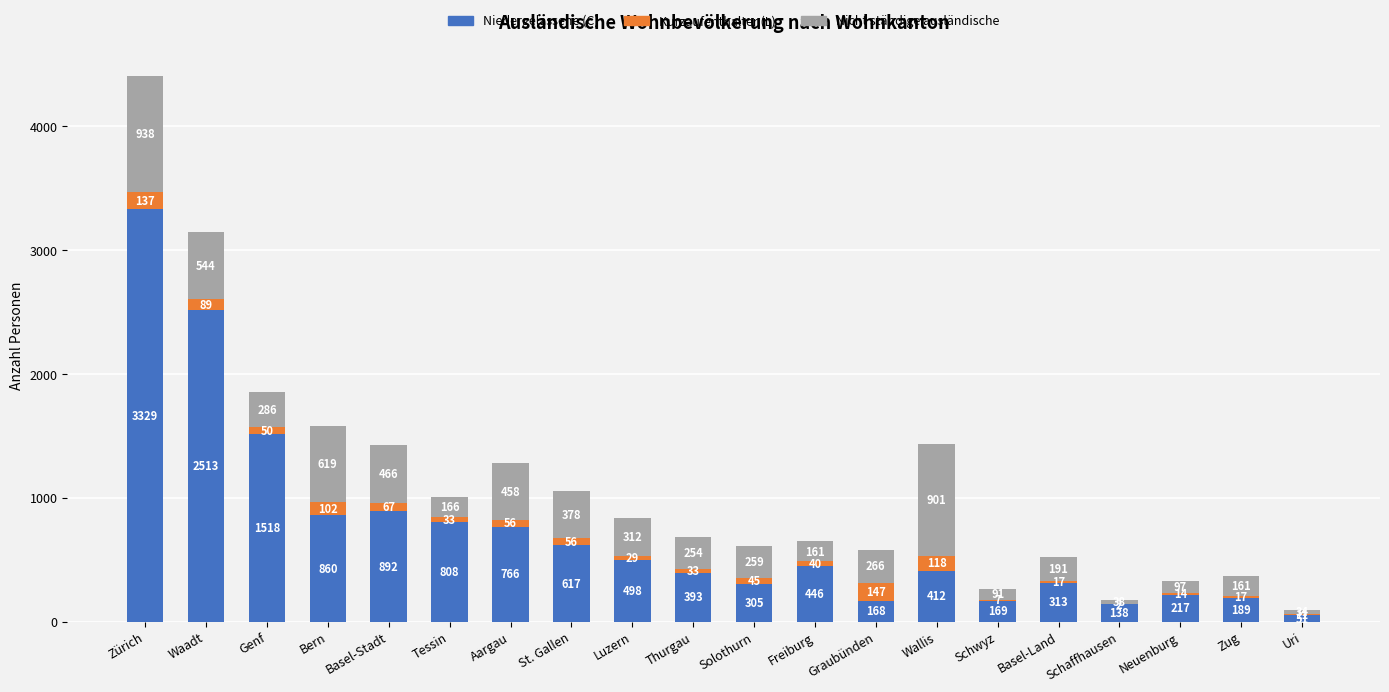

Which category has the highest value in the Niedergelassene (C) series?

Zürich